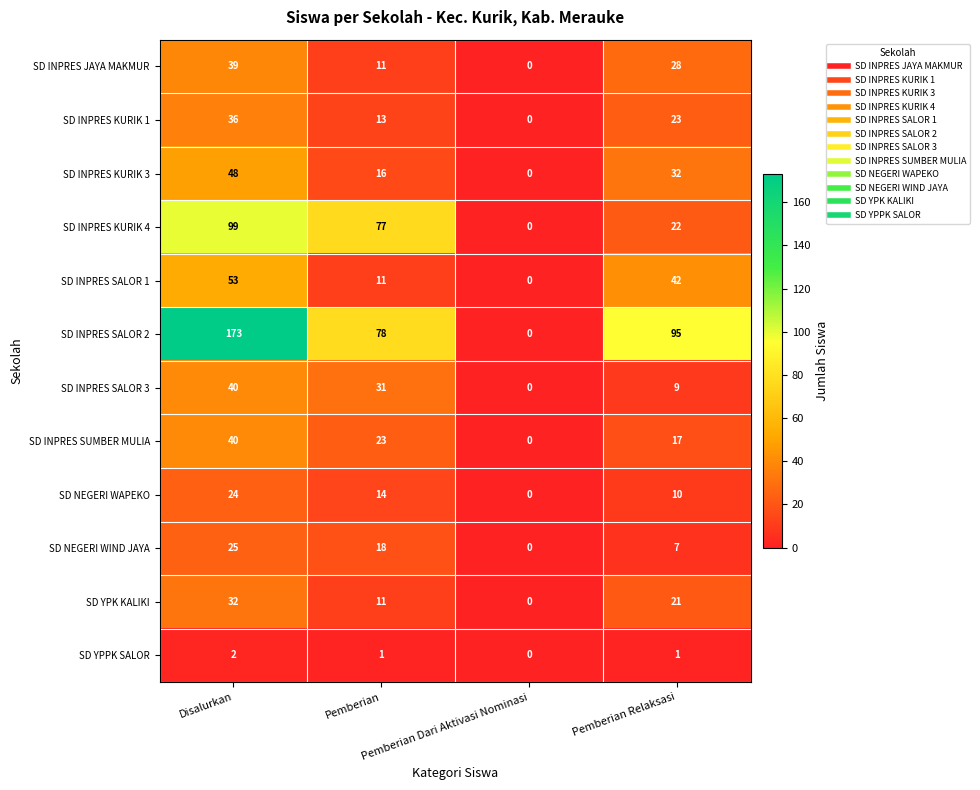

What is the maximum value shown in the chart?

173